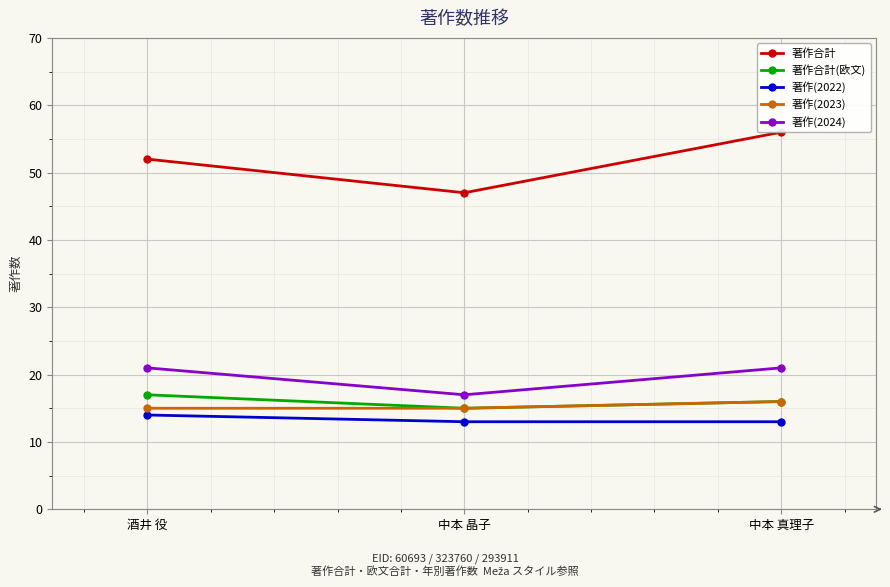

Count the number of data series in this chart.

5